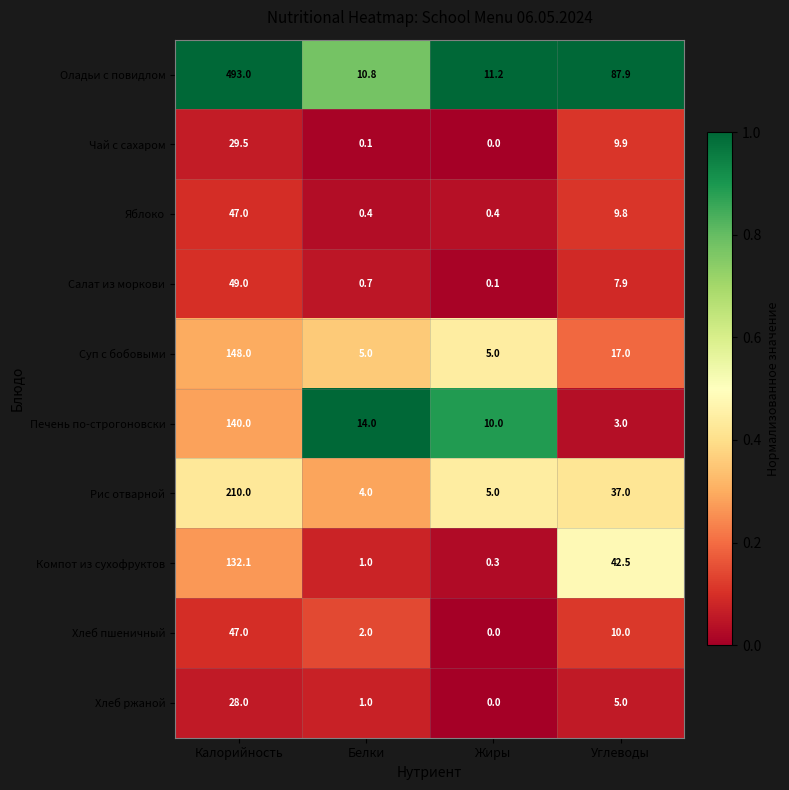

At which category does the chart reach its peak across all series?

Калорийность